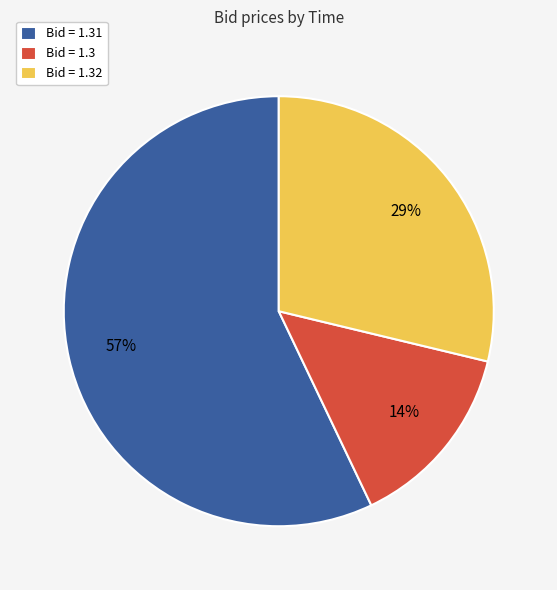

Count the number of slices in the pie.

3